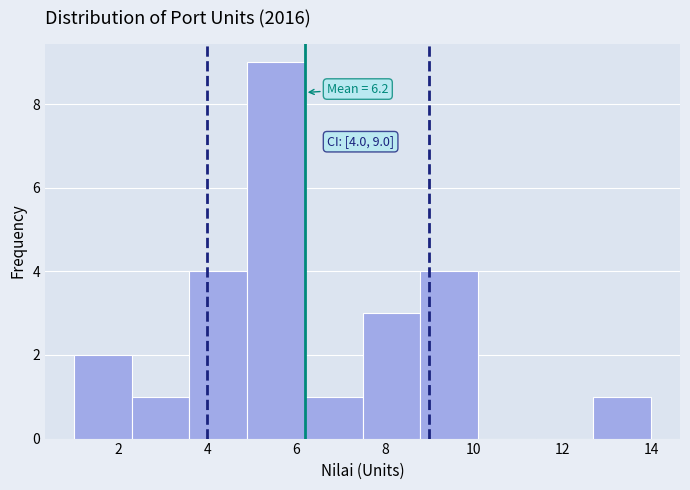

Over which range of the x-axis is the bar tallest?

4.9 to 6.2